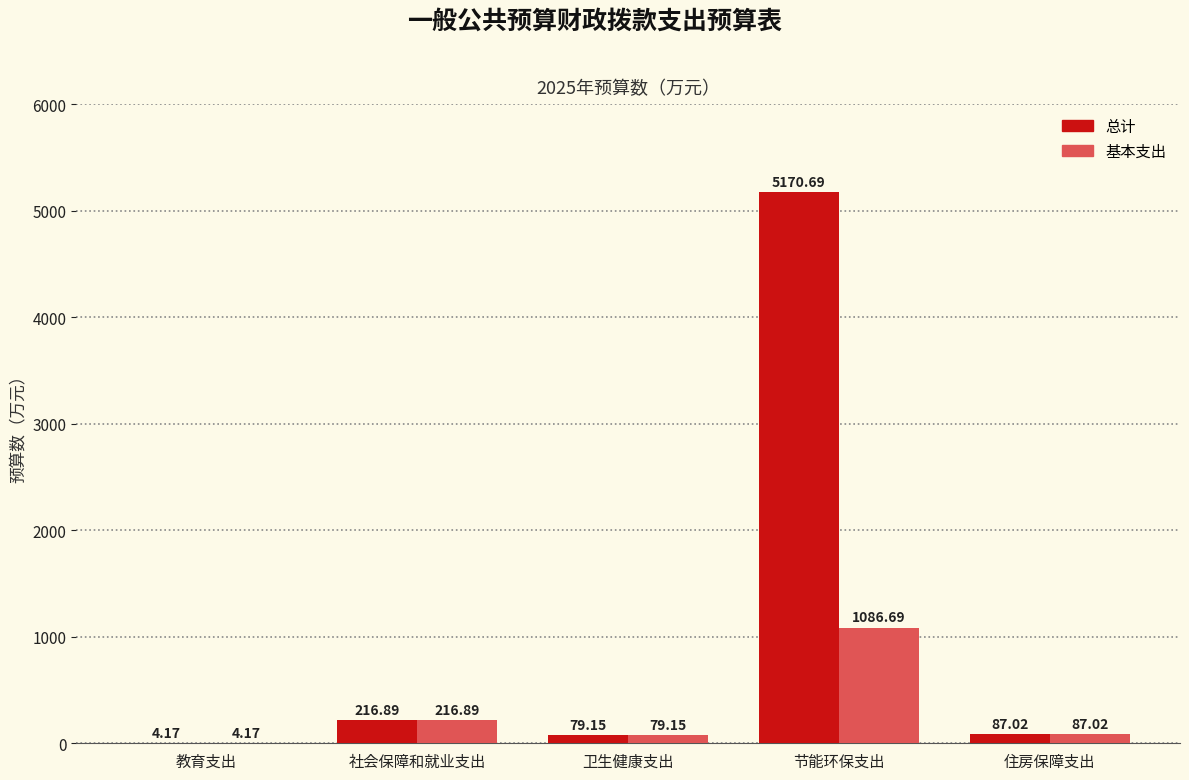

Is the value of 总计 at 社会保障和就业支出 greater than the value of 基本支出 at 卫生健康支出?

Yes